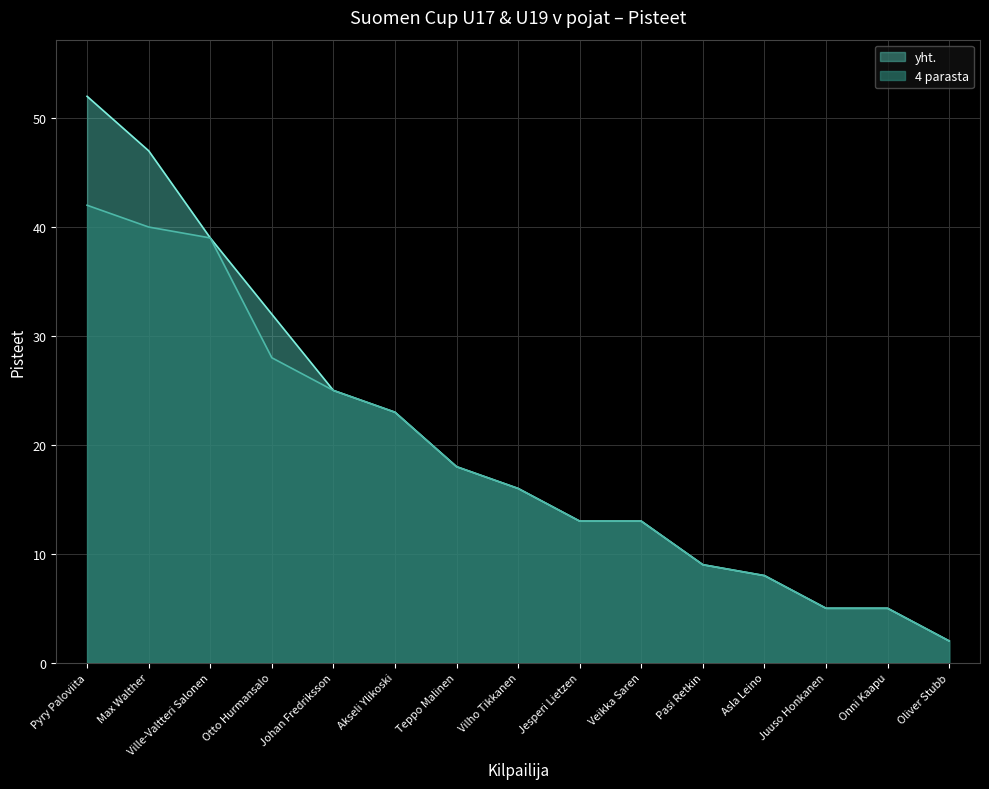

List the series in order of their overall mean, lowest first.

4 parasta, yht.